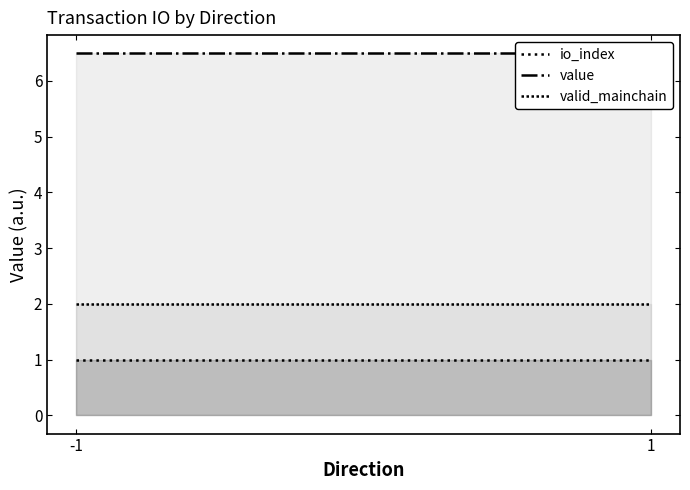

True or false: io_index and valid_mainchain cross at least once.

False